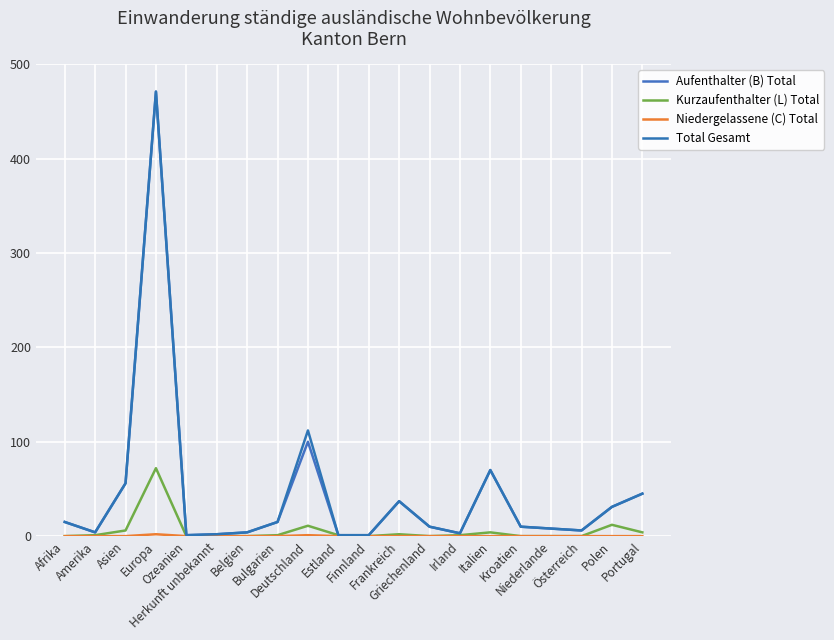

List the series in order of their peak value, highest first.

Aufenthalter (B) Total, Total Gesamt, Kurzaufenthalter (L) Total, Niedergelassene (C) Total